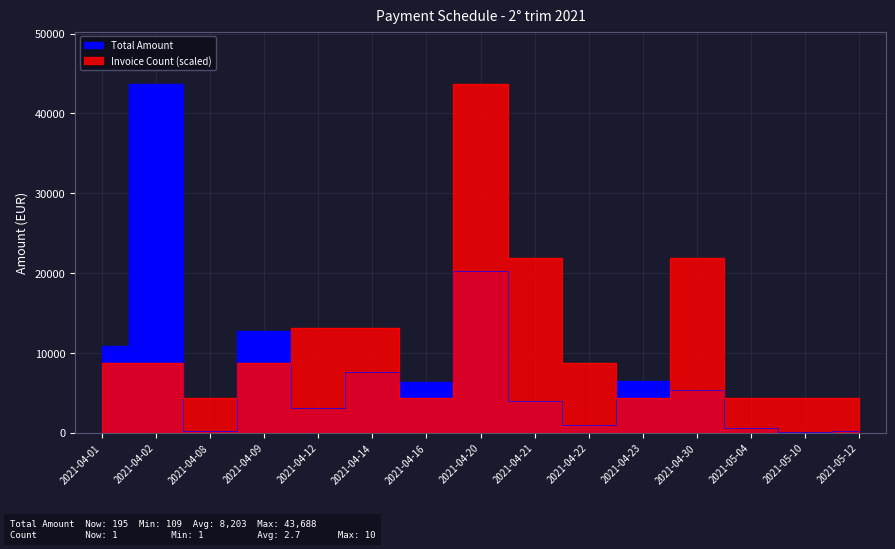

True or false: Total Amount has a value of 12827.3 at 2021-04-14.

False